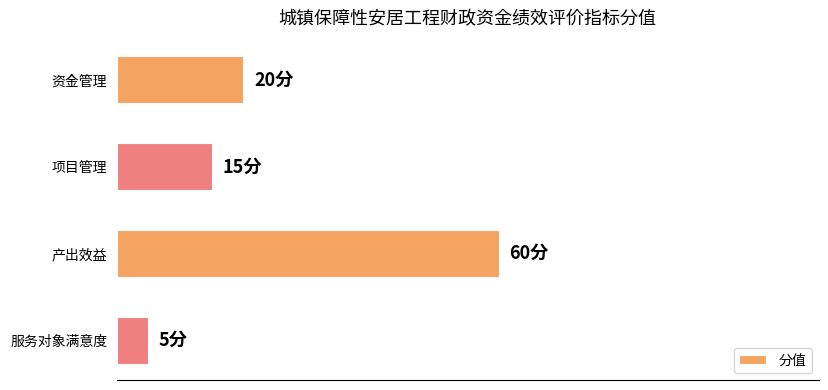

Does the chart contain any negative values?

No